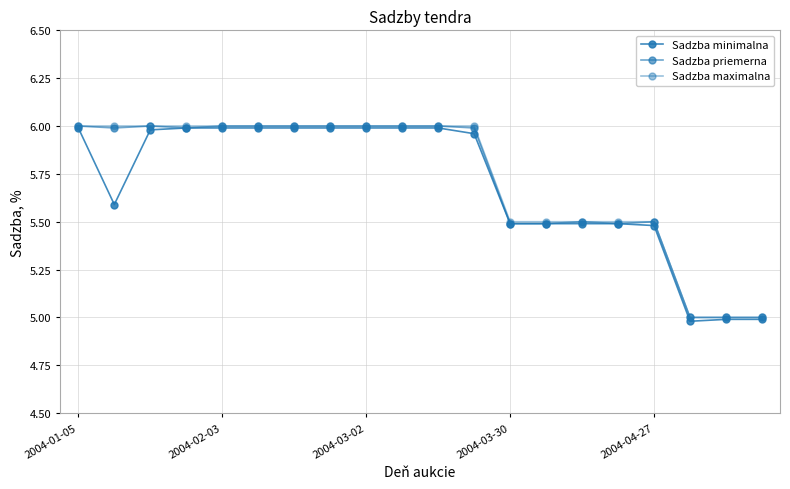

Count the number of categories in the chart.

20